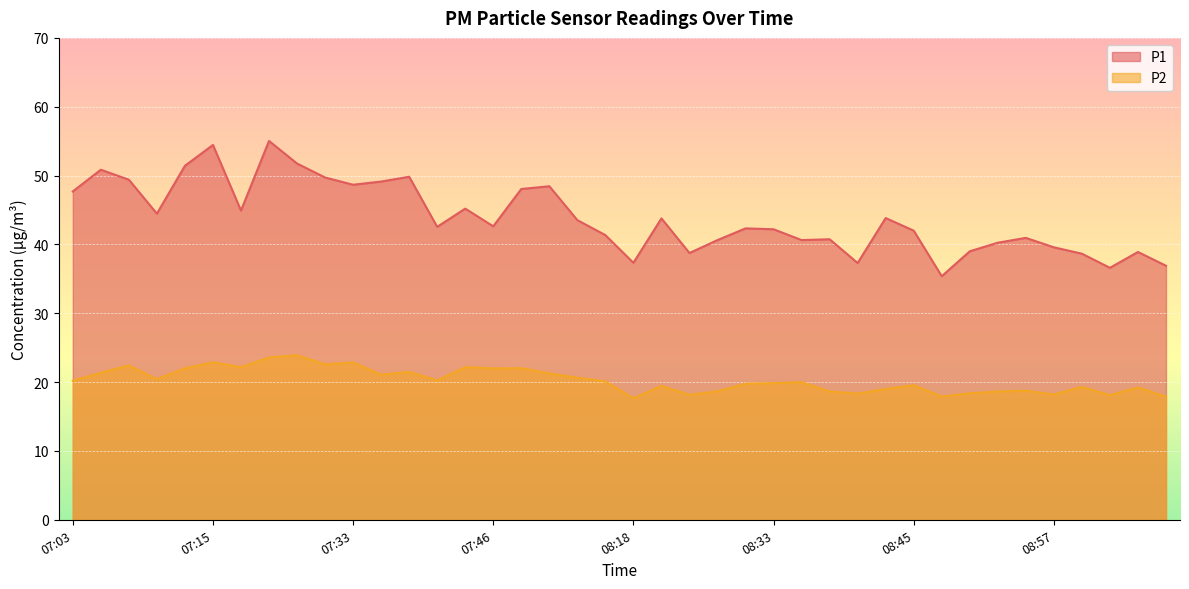

The value of P1 at 08:18 is 50.3. True or false?

False